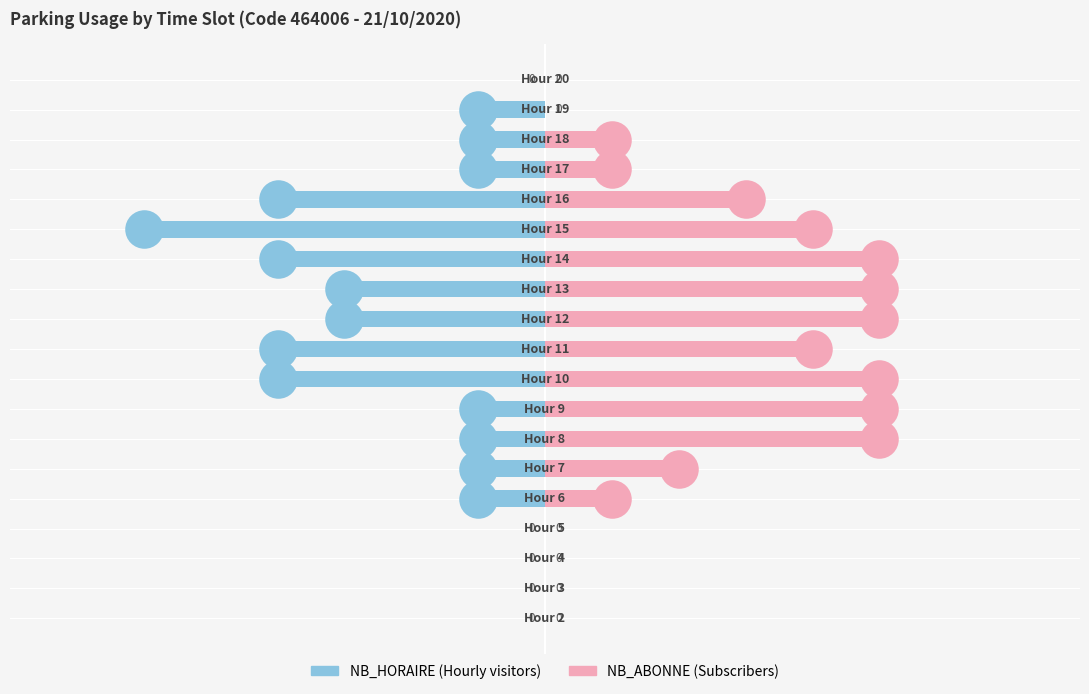

Which series reaches the minimum Y coordinate?

NB_HORAIRE